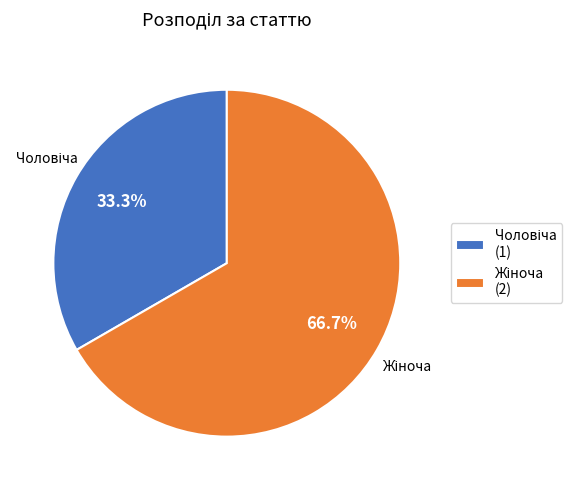

Does Жіноча account for over 50% of the chart?

Yes